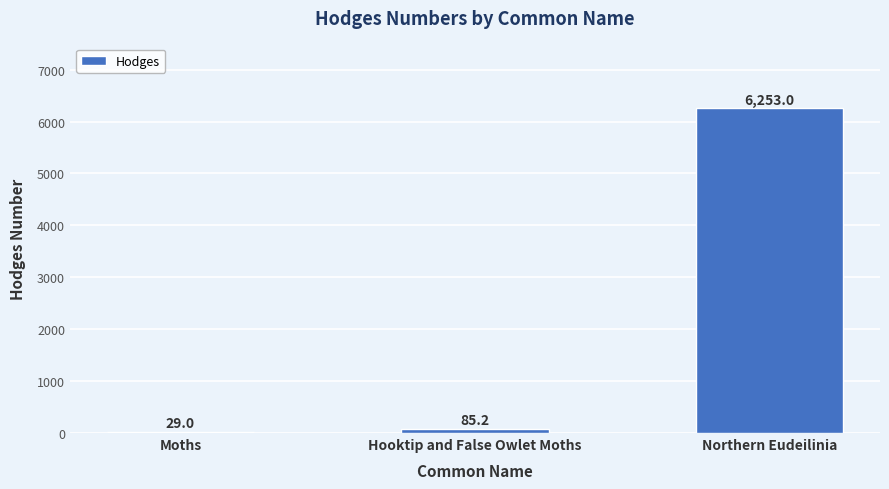

Is it true that the value at Hooktip and False Owlet Moths is 85.2?

True